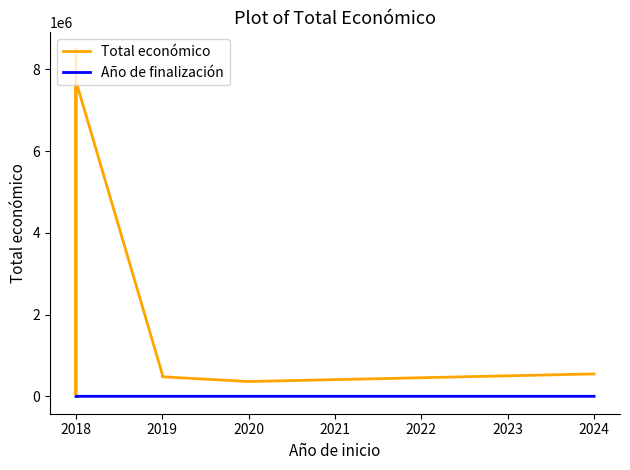

Is it true that Año de finalización equals 0 at 2017?

True